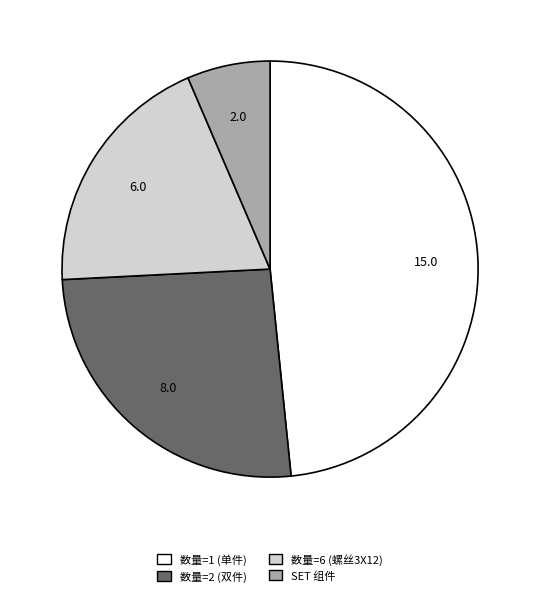

The 数量=6 (螺丝3X12) slice represents 4% of the pie. True or false?

False